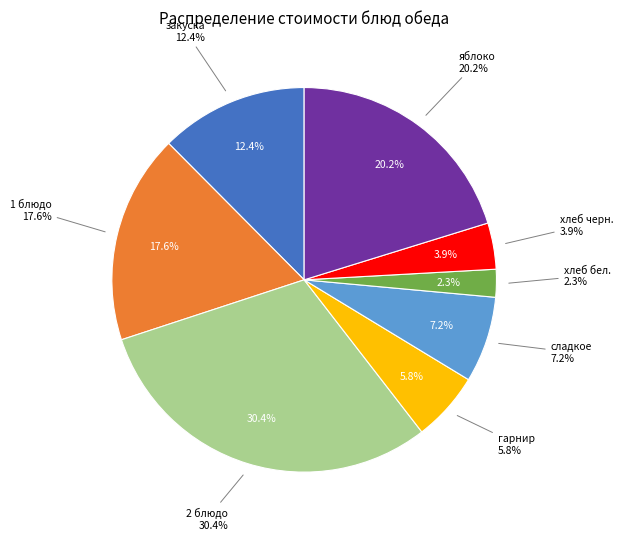

How many segments does this pie chart have?

8